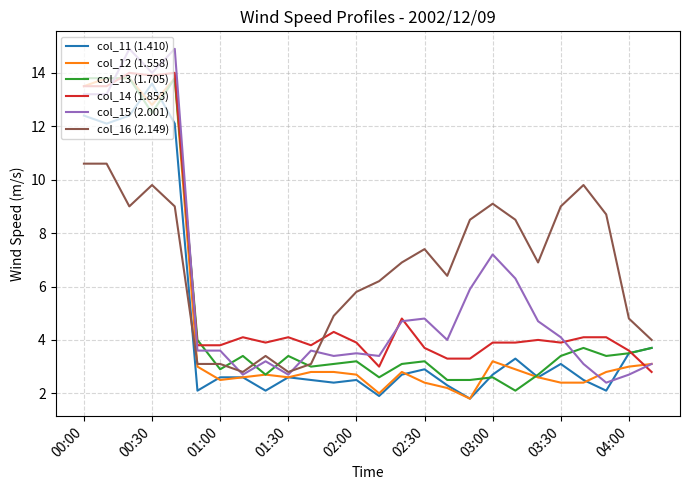

Which series has the largest range (max minus min)?

col_15 (2.001)